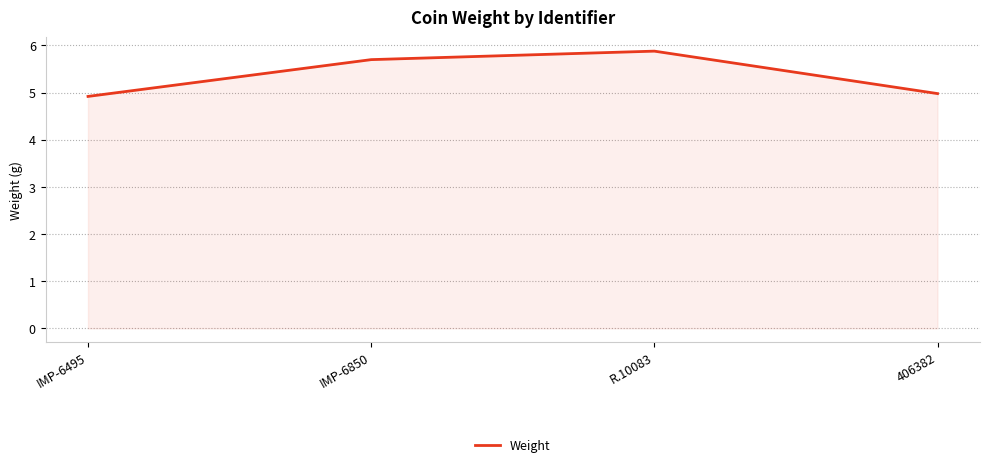

What is the difference between the values at 406382 and IMP-6850?

0.7